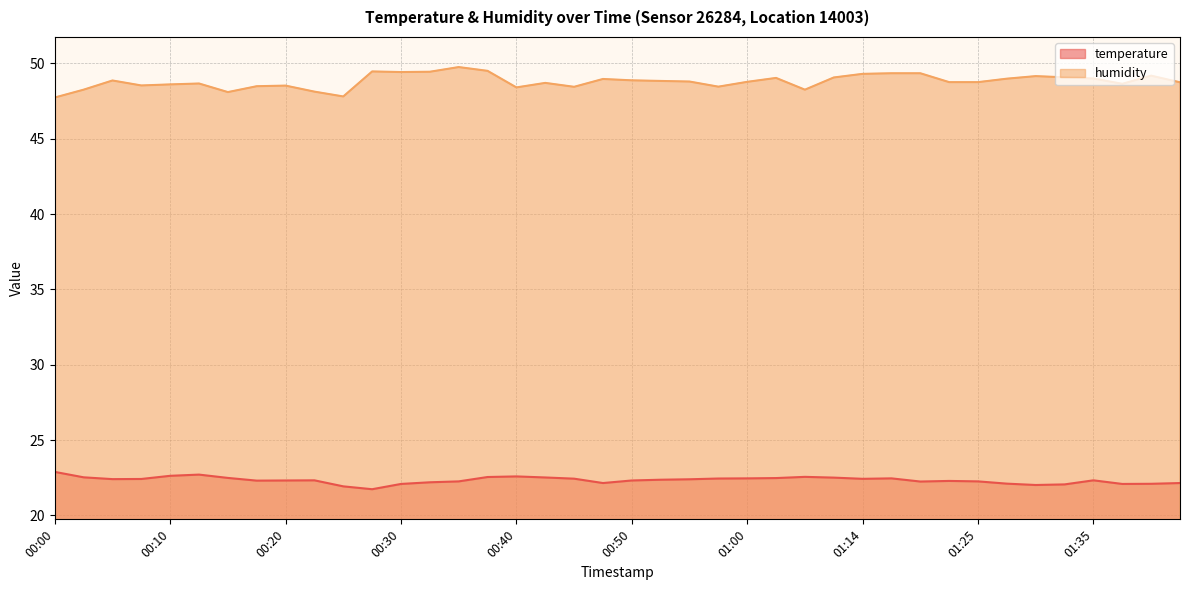

Reading right to left, transcribe all the data shown in this chart.

temperature: 01:42=22.1	01:40=22.1	01:37=22.1	01:35=22.3	01:32=22.1	01:30=22.0	01:28=22.1	01:25=22.3	01:22=22.3	01:19=22.2	01:17=22.5	01:14=22.4	01:12=22.5	01:09=22.6	01:02=22.5	01:00=22.5	00:57=22.4	00:55=22.4	00:52=22.4	00:50=22.3	00:47=22.1	00:45=22.4	00:42=22.5	00:40=22.6	00:37=22.6	00:35=22.3	00:32=22.2	00:30=22.1	00:27=21.7	00:25=21.9	00:23=22.3	00:20=22.3	00:18=22.3	00:15=22.5	00:13=22.7	00:10=22.6	00:08=22.4	00:05=22.4	00:03=22.5	00:00=22.9
humidity: 01:42=48.8	01:40=49.2	01:37=48.6	01:35=49.0	01:32=49.1	01:30=49.2	01:28=49.0	01:25=48.8	01:22=48.8	01:19=49.4	01:17=49.4	01:14=49.3	01:12=49.1	01:09=48.3	01:02=49.0	01:00=48.8	00:57=48.5	00:55=48.8	00:52=48.8	00:50=48.9	00:47=49.0	00:45=48.5	00:42=48.7	00:40=48.4	00:37=49.5	00:35=49.8	00:32=49.5	00:30=49.4	00:27=49.5	00:25=47.8	00:23=48.1	00:20=48.5	00:18=48.5	00:15=48.1	00:13=48.7	00:10=48.6	00:08=48.5	00:05=48.9	00:03=48.3	00:00=47.7